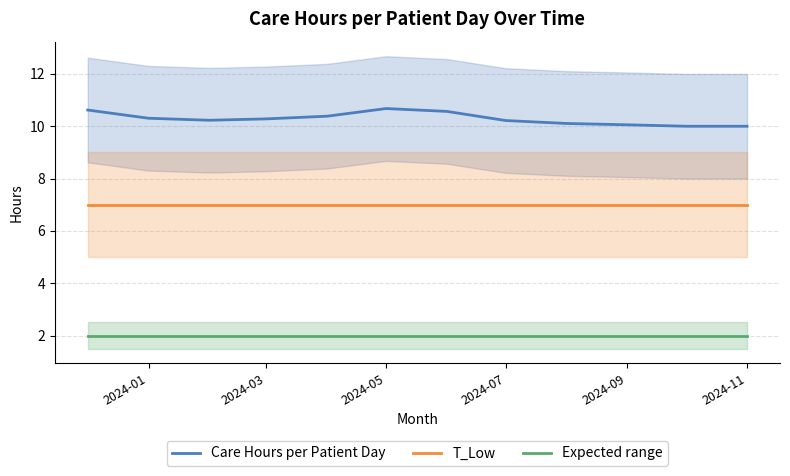

True or false: T_Low and Expected range cross at least once.

False